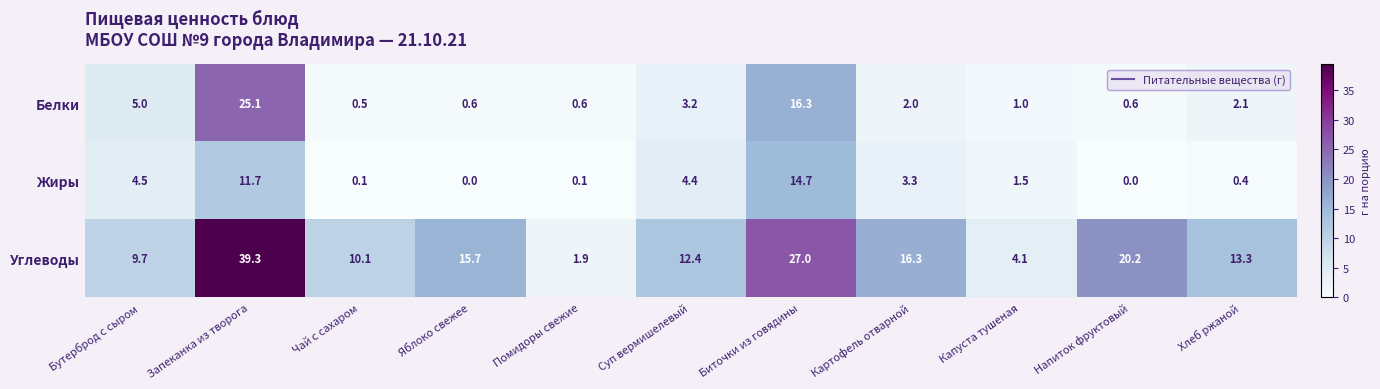

Count the number of data series in this chart.

3